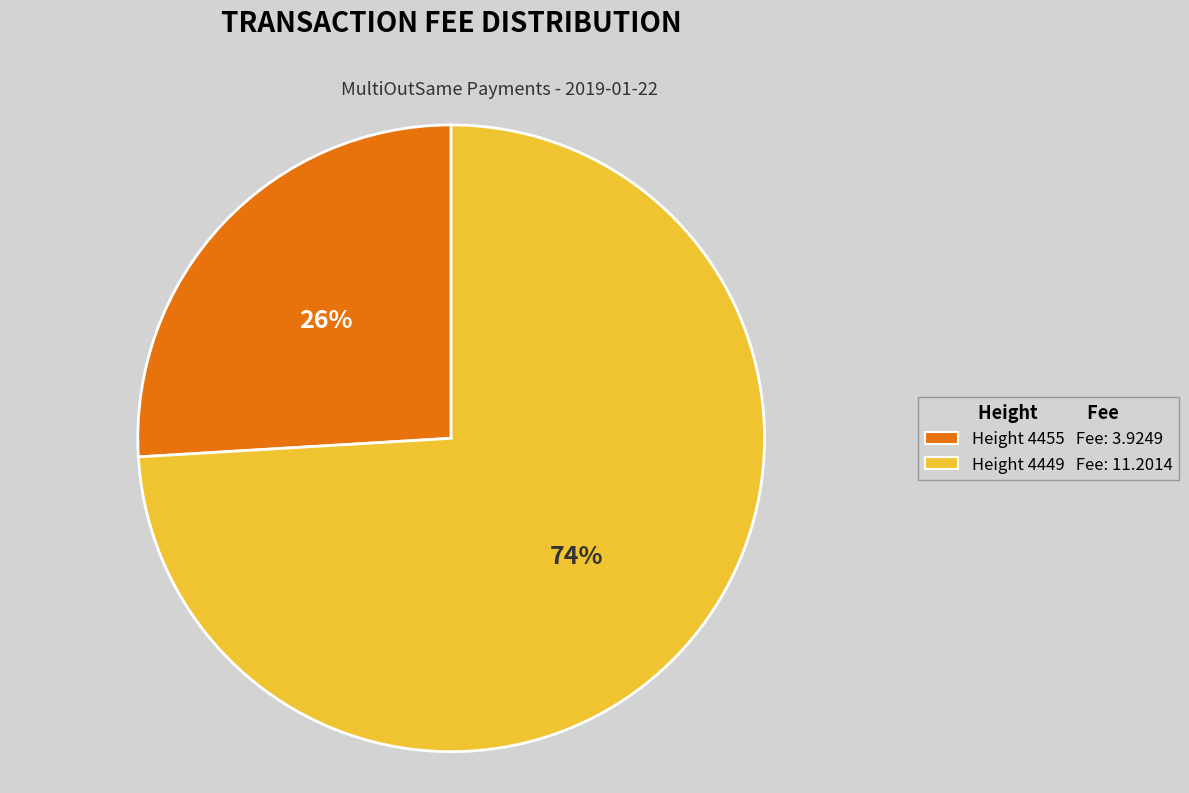

To the nearest percent, what is the difference between the largest and smallest slice percentages?

48%